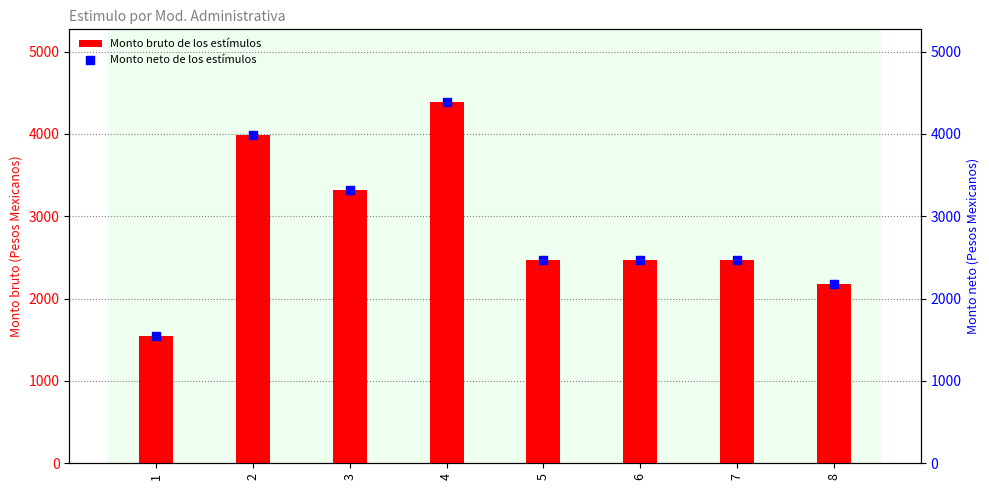

At which category is the sum across all series the highest?

4